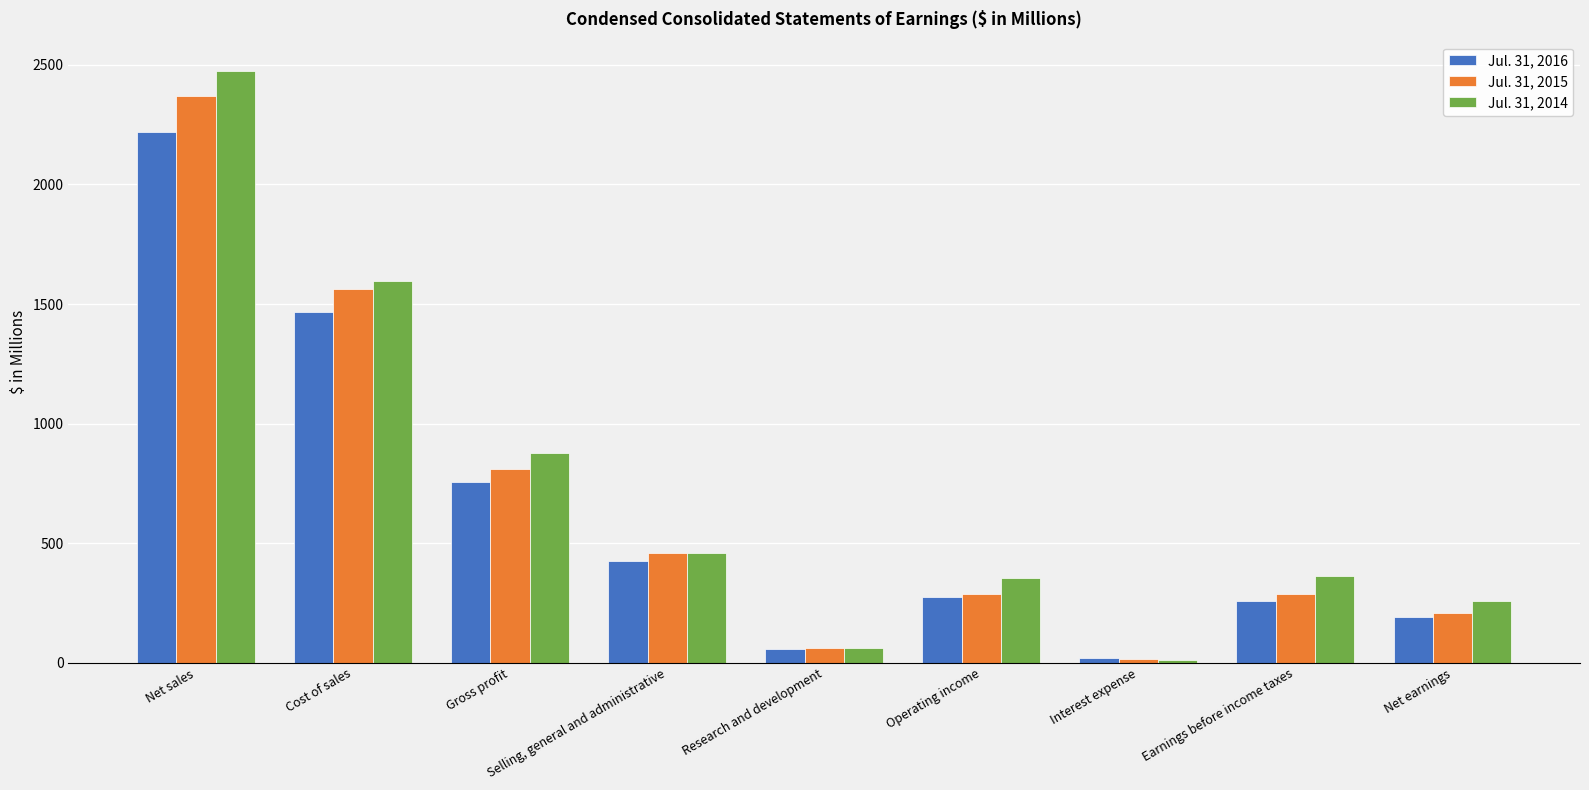

Where does the Jul. 31, 2016 series first go above 274?

Net sales